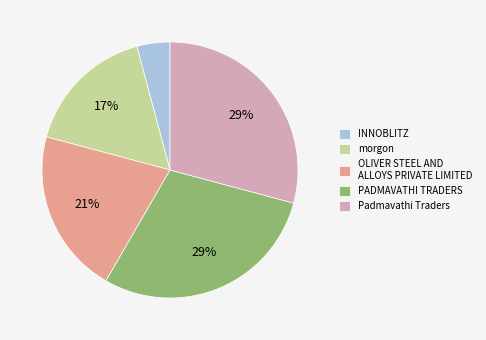

Which slice is the smallest?

INNOBLITZ